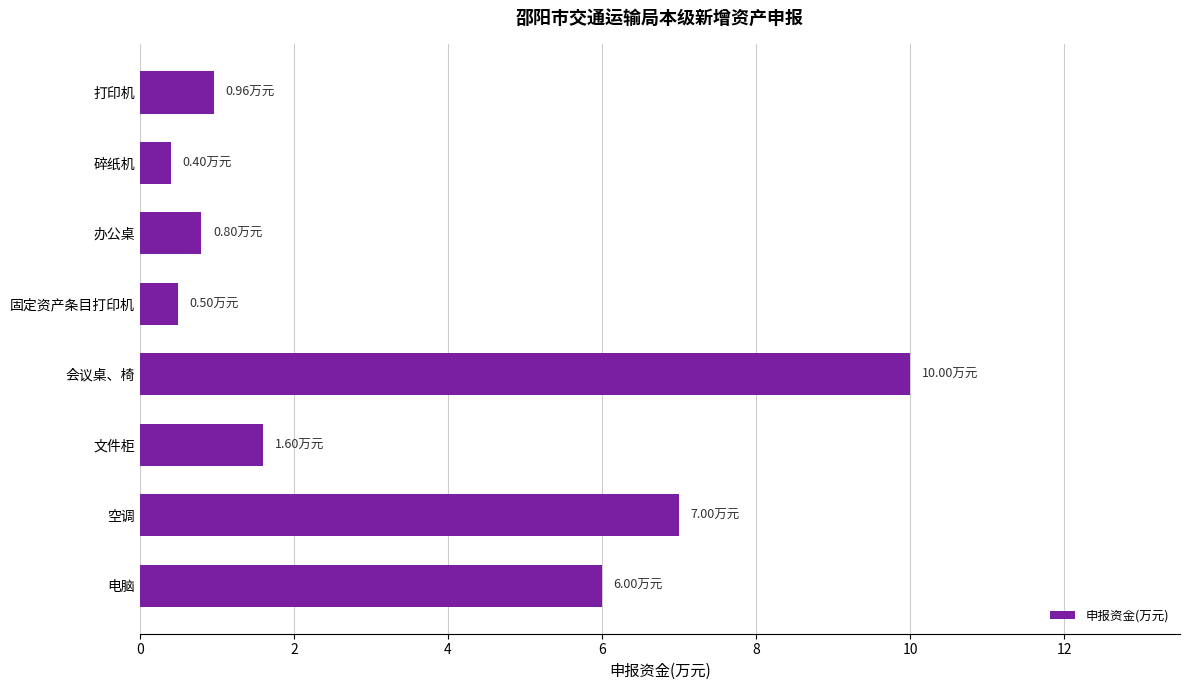

What is the label of the 3rd bar from the bottom?

文件柜